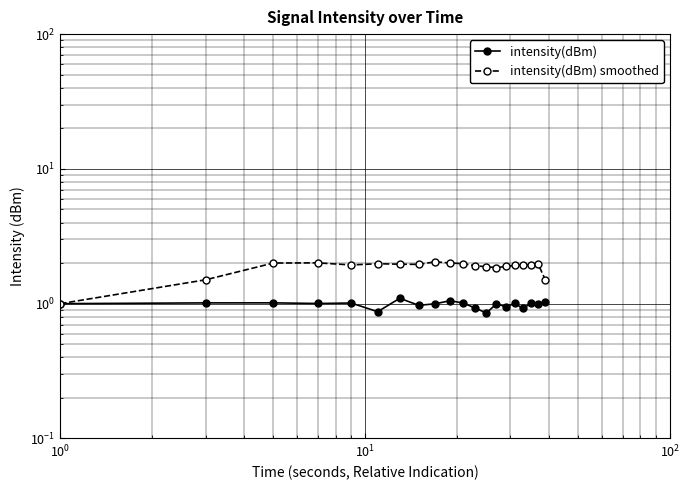

Rank the series by their average value, from highest to lowest.

intensity(dBm) smoothed, intensity(dBm)